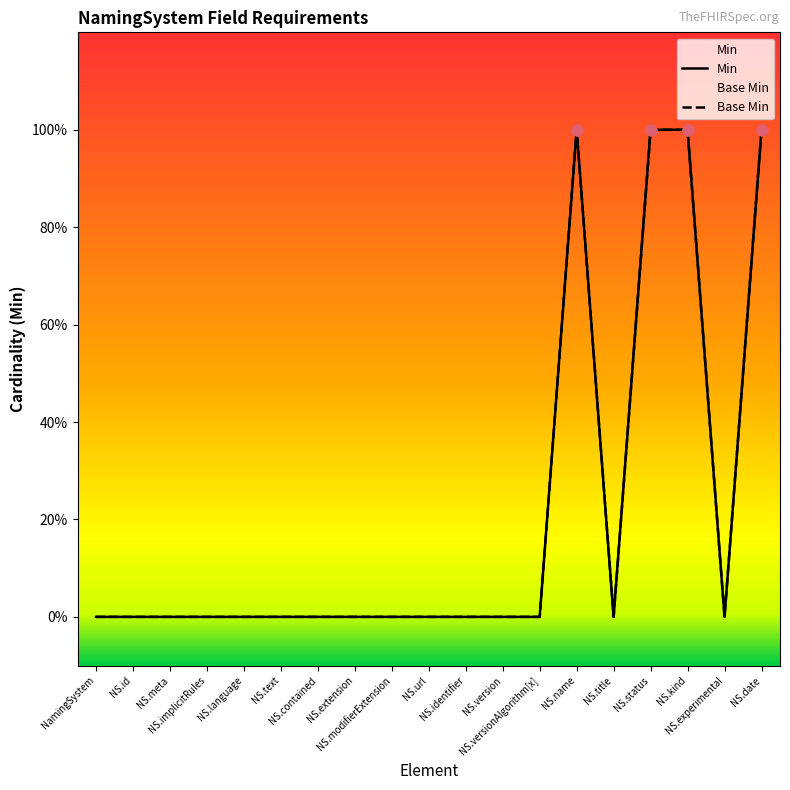

At how many categories does at least one series exceed 0?

4